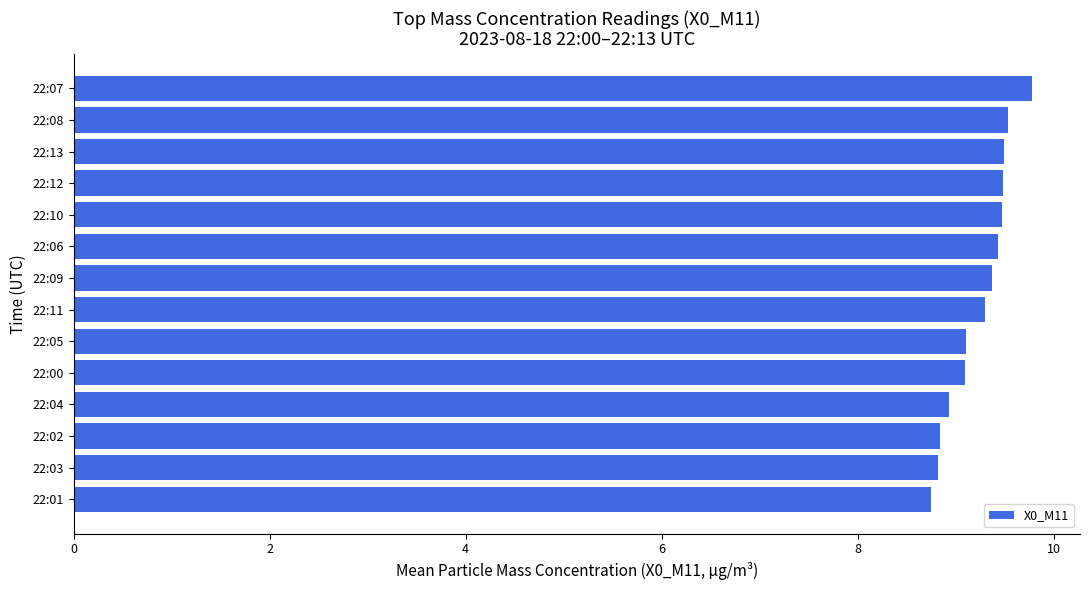

Between 22:12 and 22:00, which is larger?

22:12